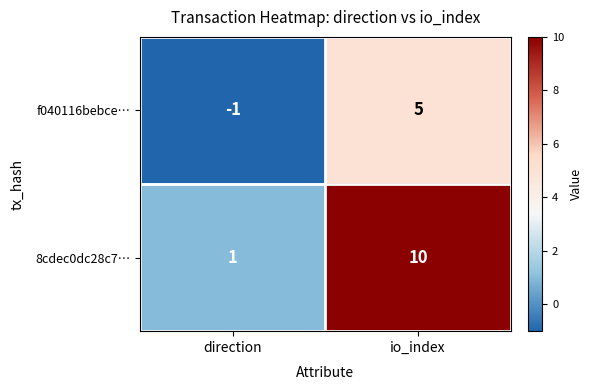

How many series are shown in this chart?

2